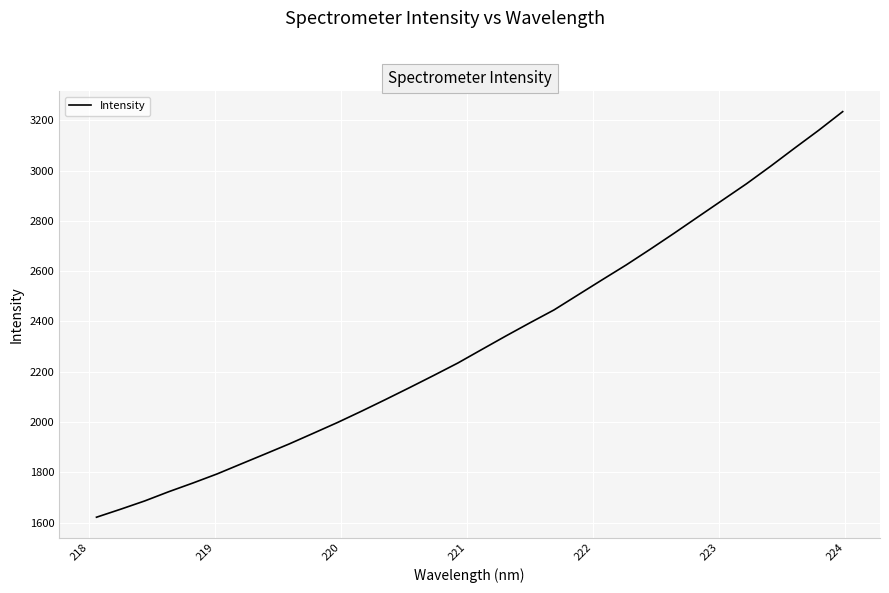

What is the maximum value shown in the chart?

3234.2